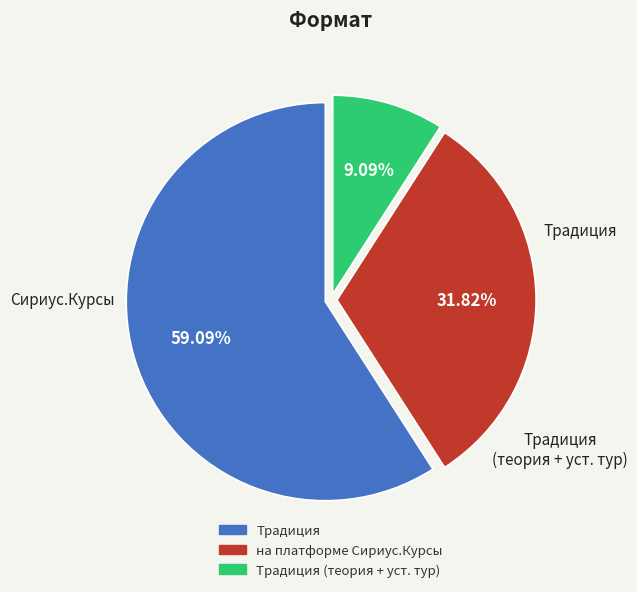

What is the ratio of the value at Традиция (теория + уст. тур) to the value at Традиция?

0.2